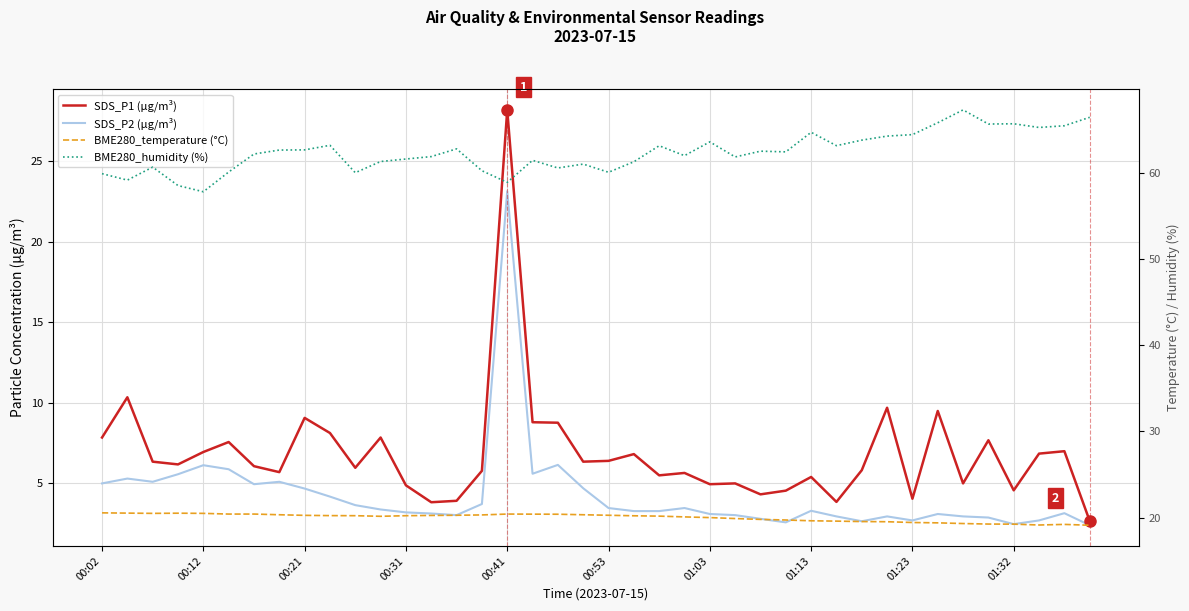

What is the average value of the SDS_P2 (µg/m³) series?

4.3